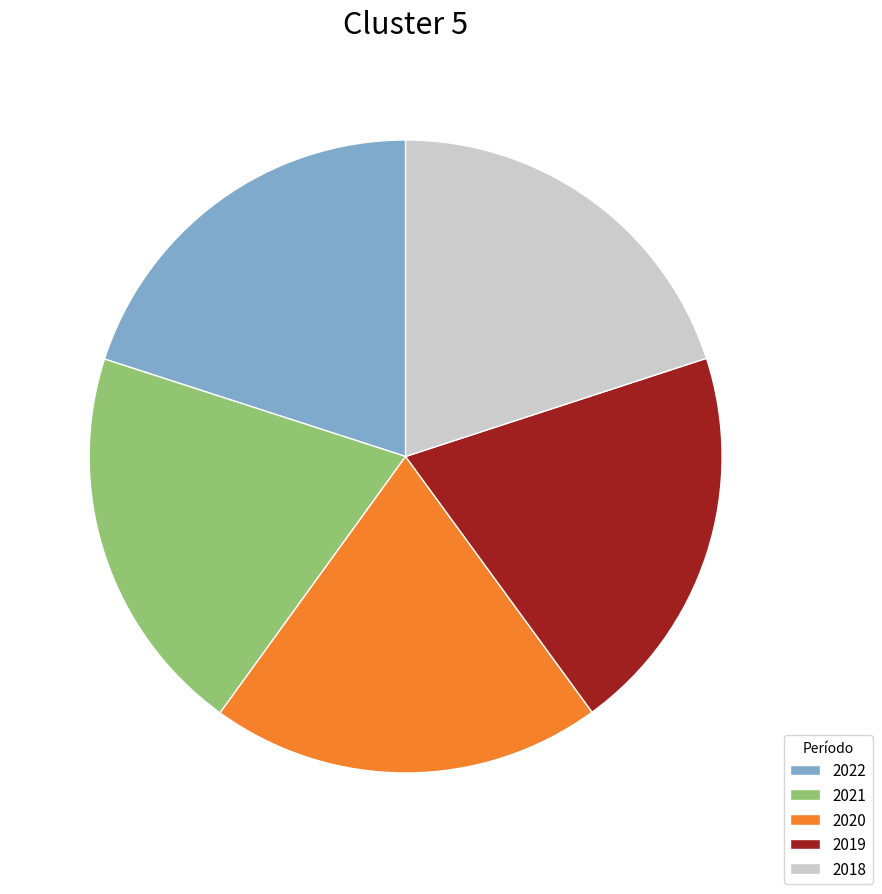

How many slices are in this pie chart?

5